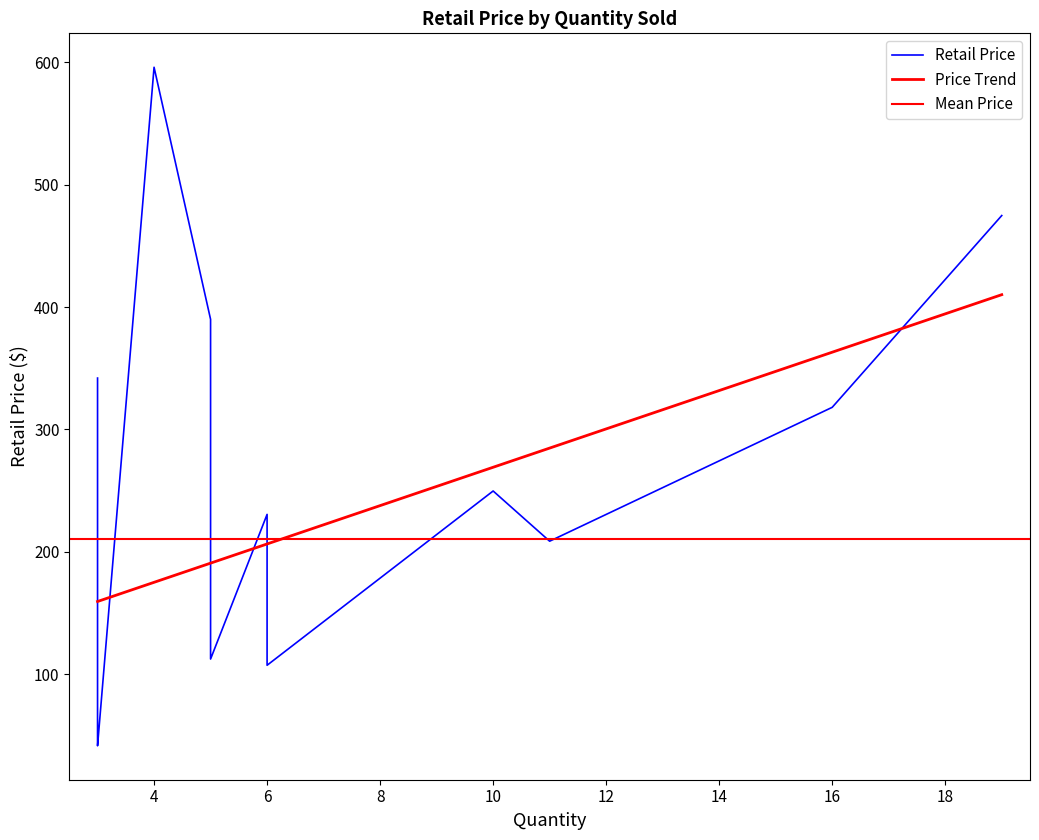

True or false: RetailPrice has more than 0 points higher than both neighbors.

True